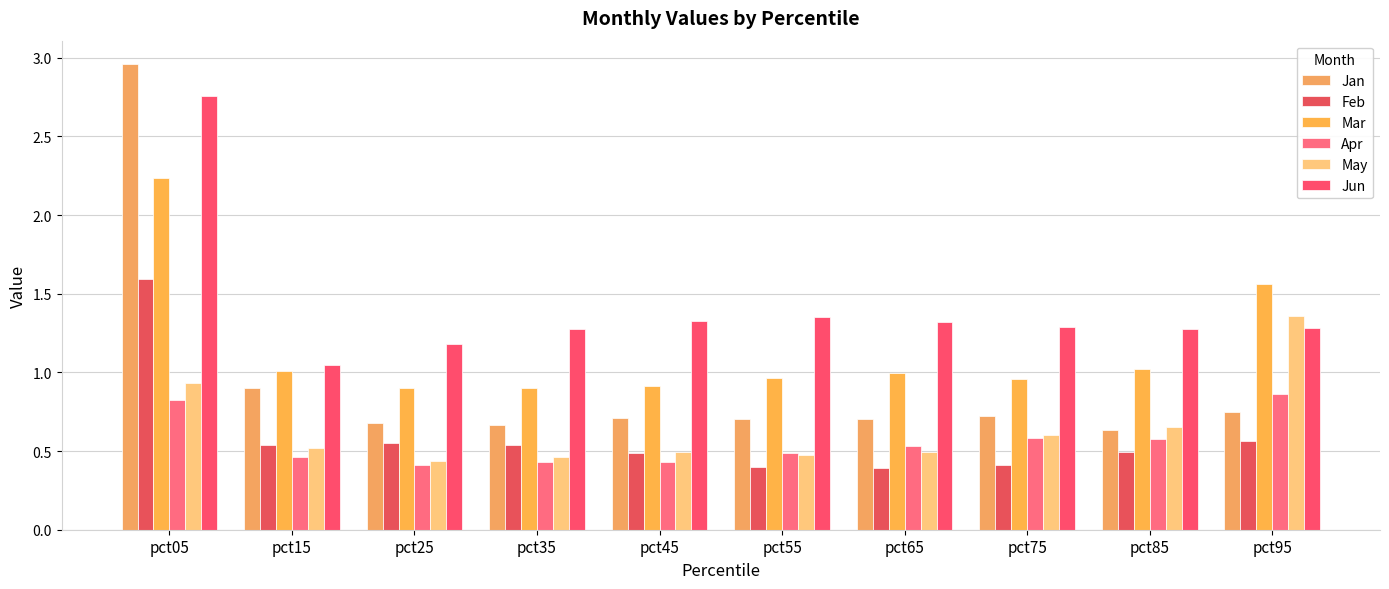

What are all the series names shown in the legend?

Jan, Feb, Mar, Apr, May, Jun